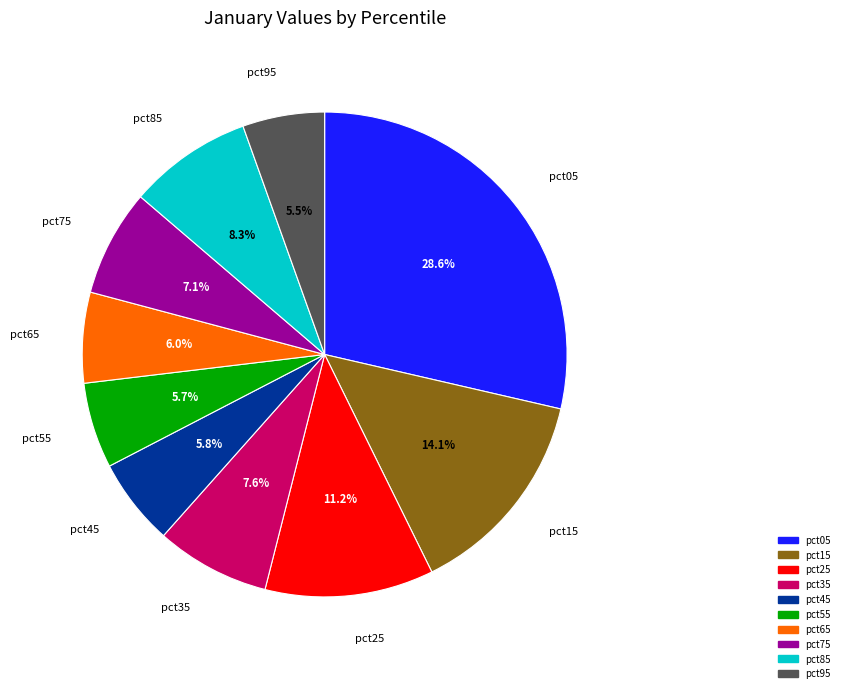

Which slice is the largest?

pct05